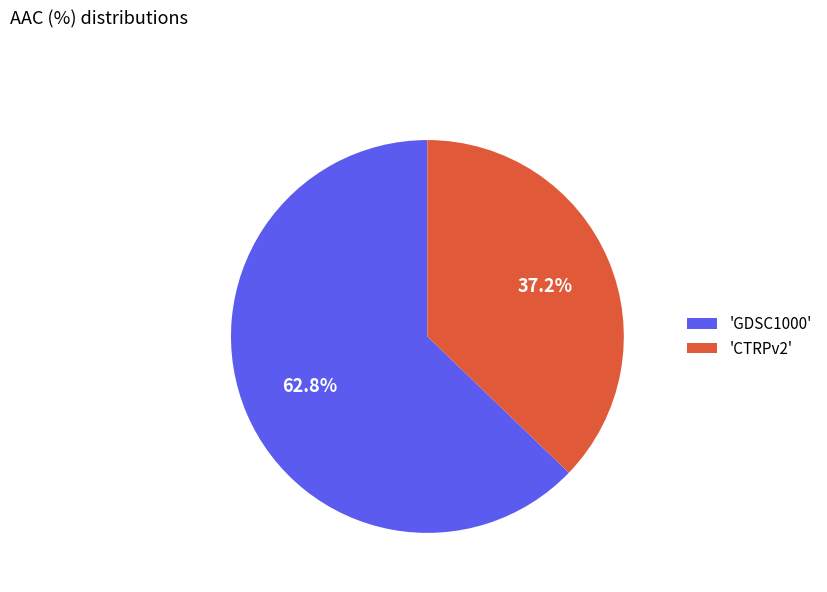

To the nearest percent, what is the difference between the largest and smallest slice percentages?

26%